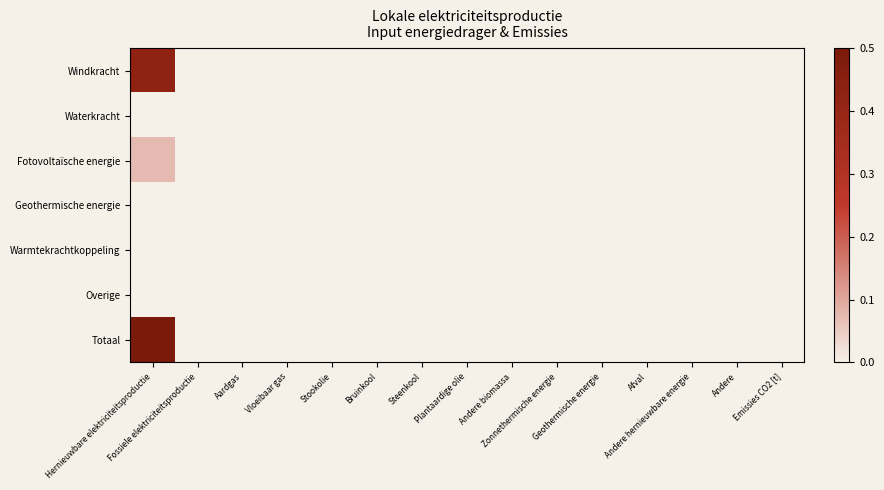

Rank the series by their maximum value, from highest to lowest.

Totaal, Windkracht, Fotovoltaïsche energie, Waterkracht, Geothermische energie, Warmtekrachtkoppeling, Overige